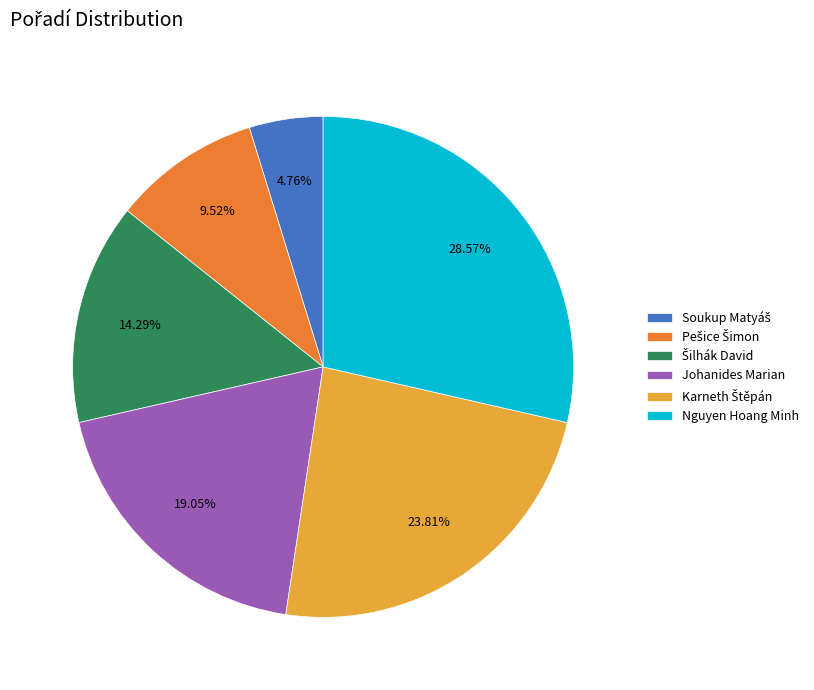

Is Nguyen Hoang Minh the majority of the pie?

No